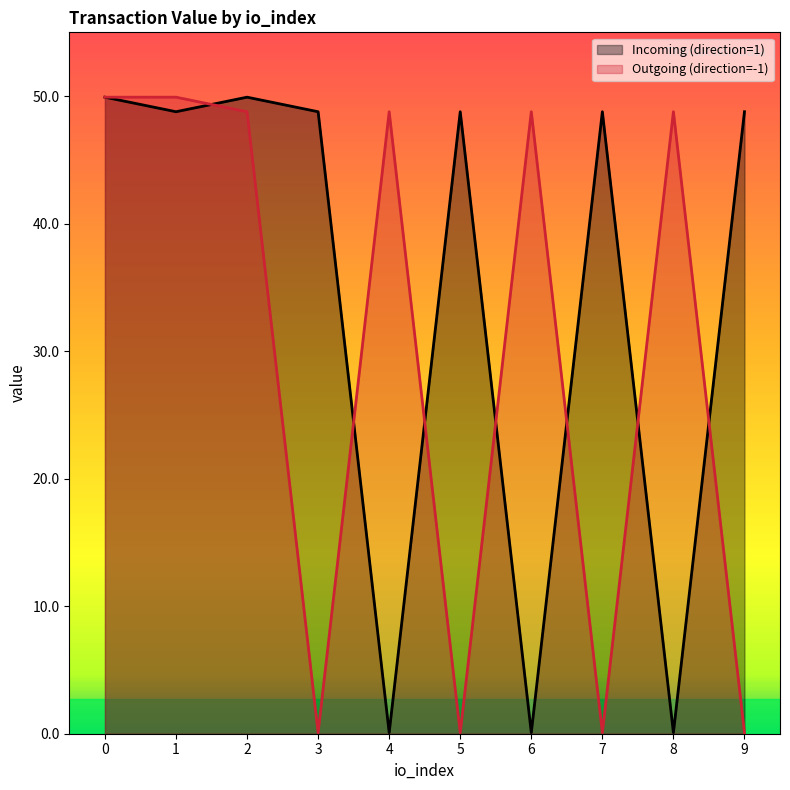

Is the value of Incoming (direction=1) at 8 greater than the value of Outgoing (direction=-1) at 5?

No